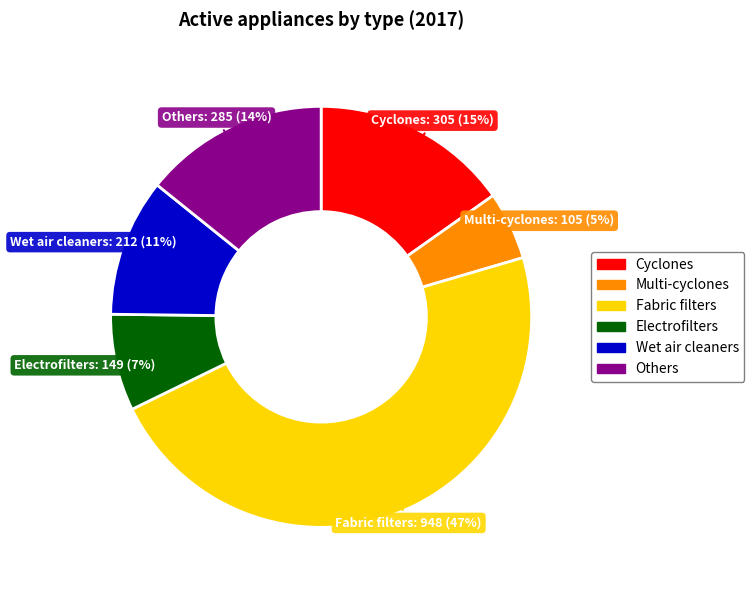

Does any single category account for the majority?

No